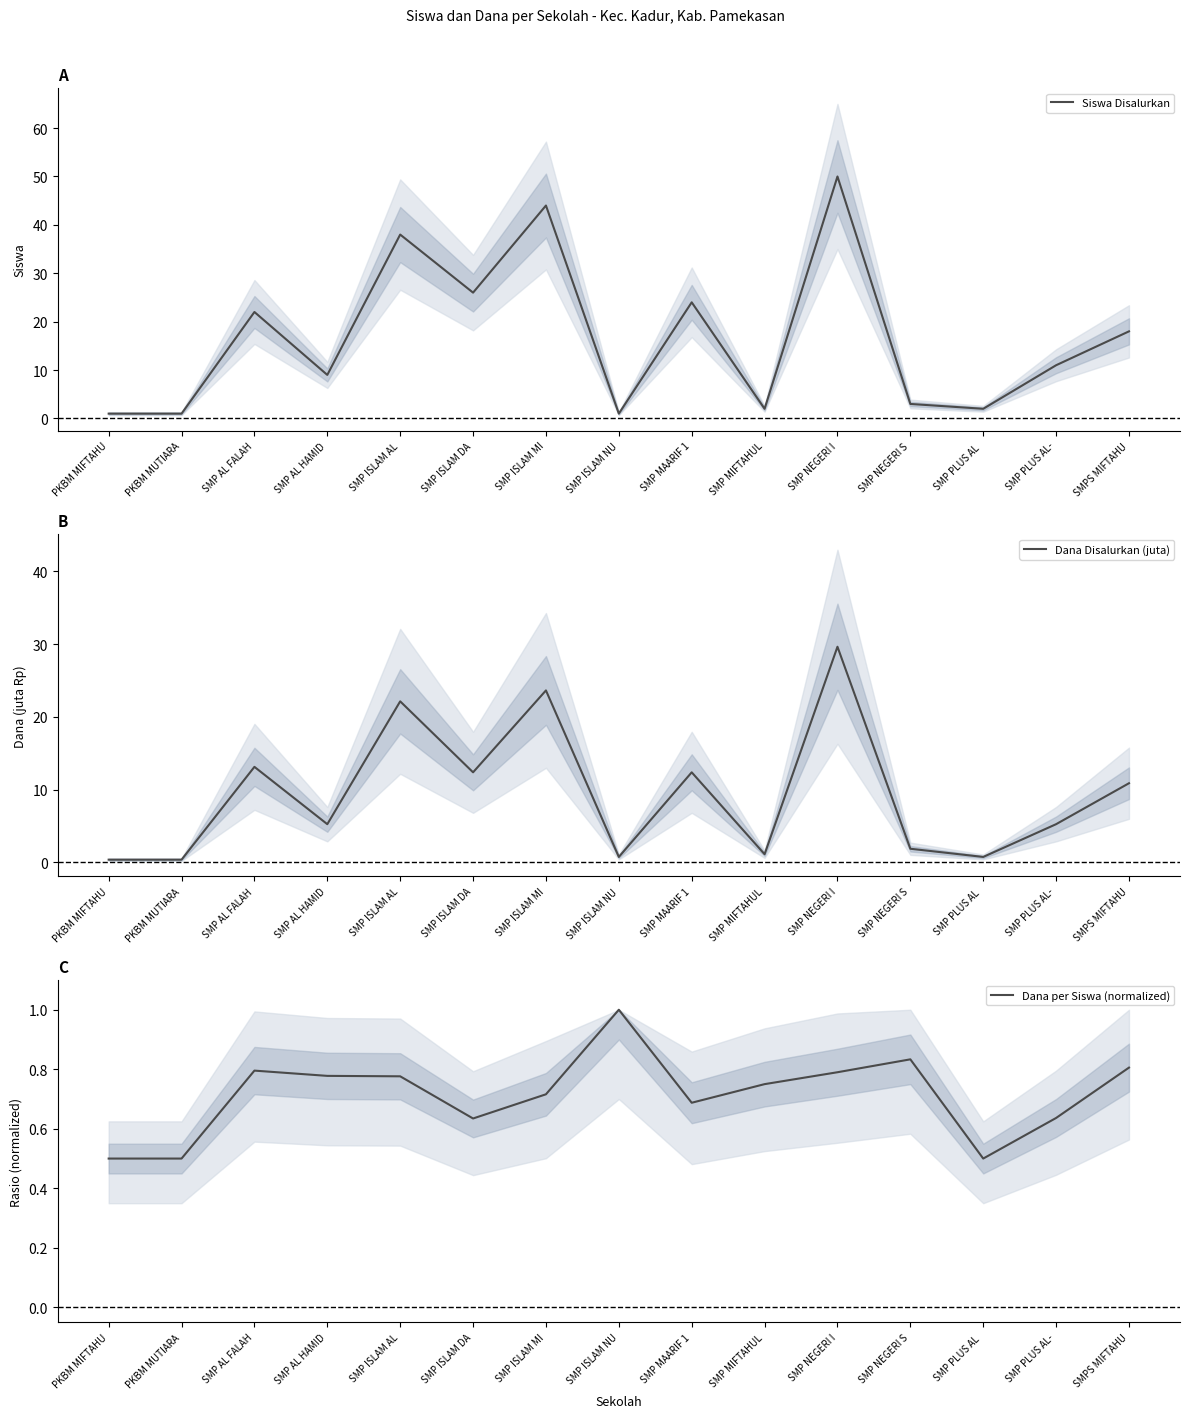

True or false: Siswa Disalurkan and Dana per Siswa (normalized) cross at least once.

False